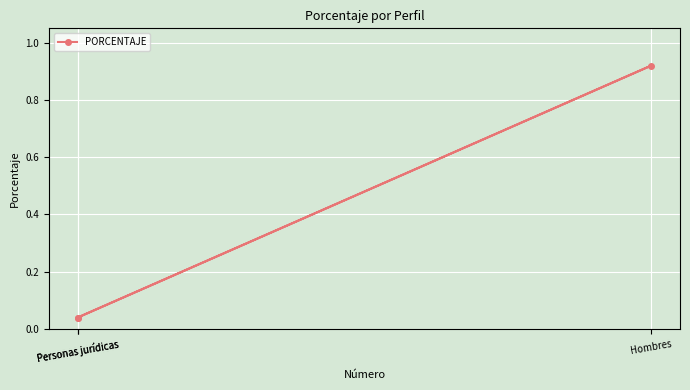

How many lines are shown in the chart?

1